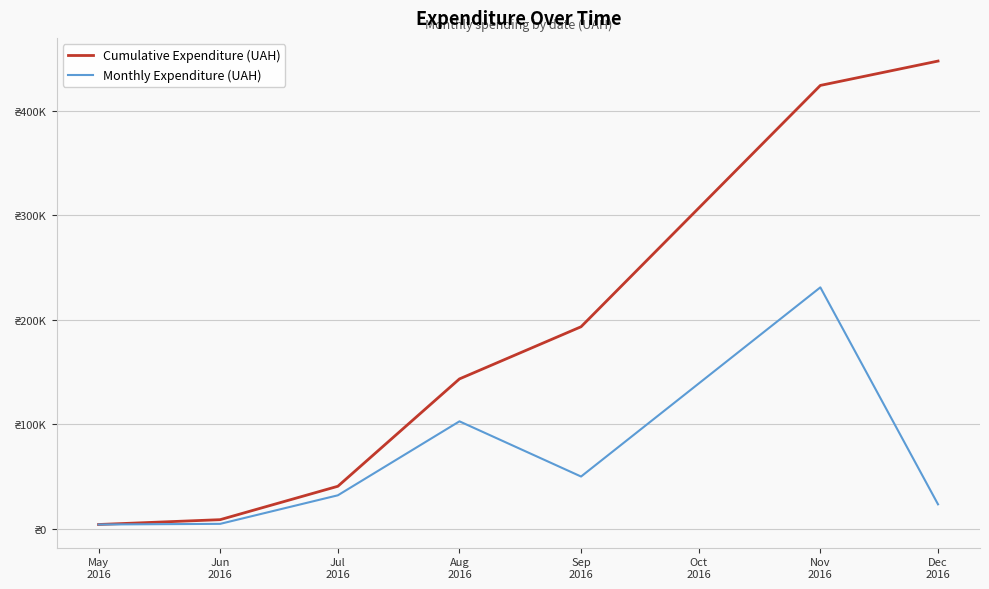

Does the chart display data point markers on the line(s)?

No